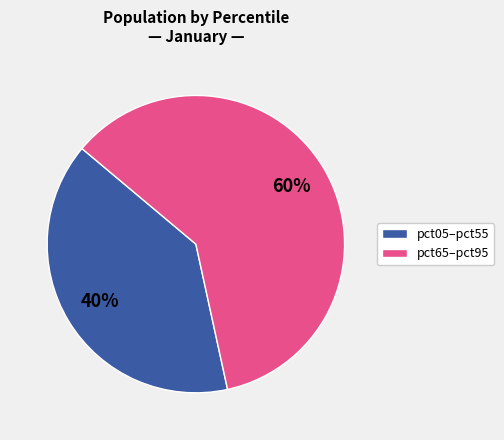

To the nearest percent, what is the average slice percentage?

50%